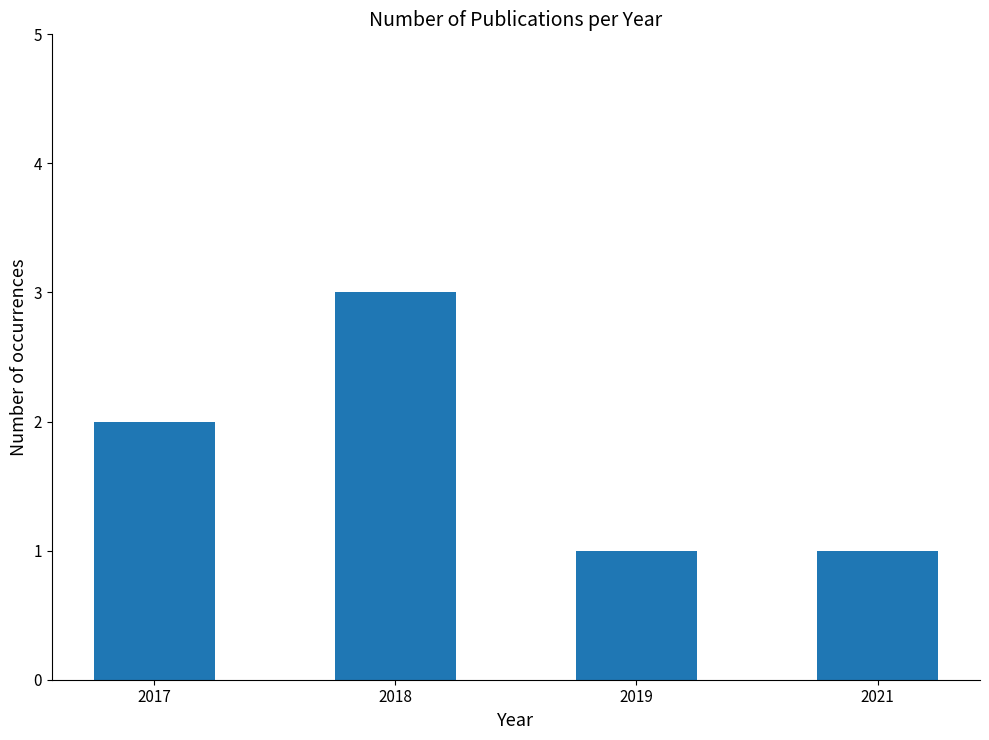

Does the chart contain any negative values?

No